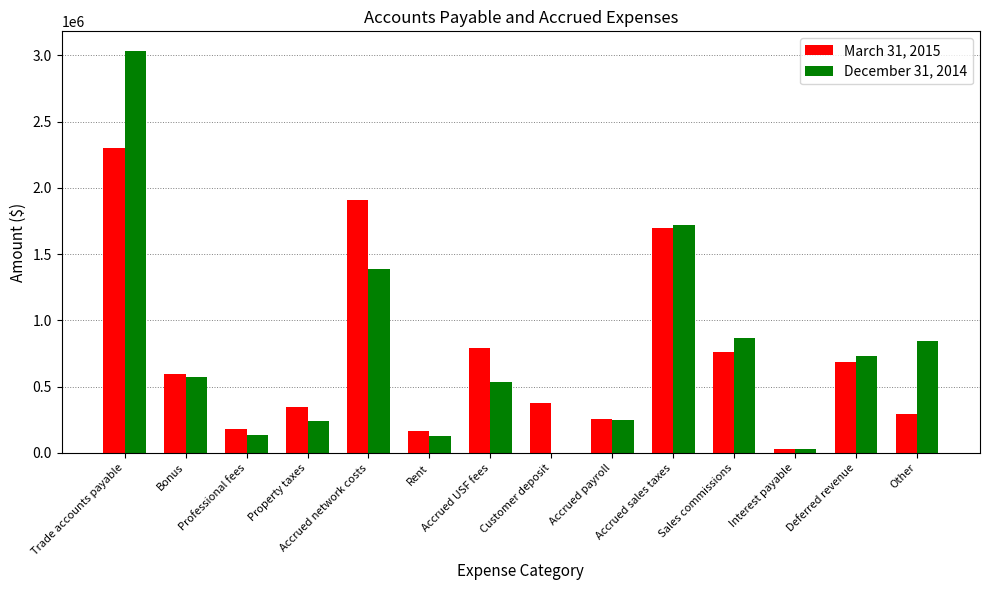

At which label does March 31, 2015 reach its peak?

Trade accounts payable